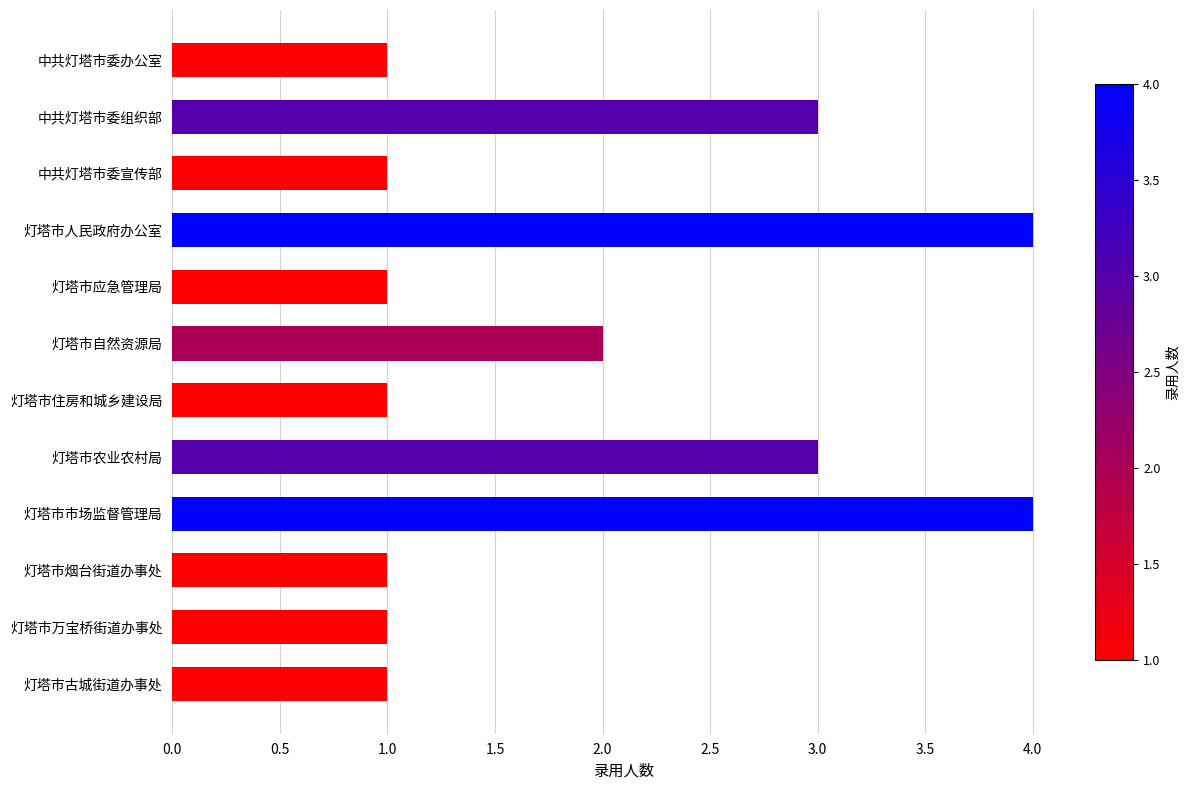

Approximately how many times larger is the value at 灯塔市市场监督管理局 compared to 中共灯塔市委宣传部?

4.0